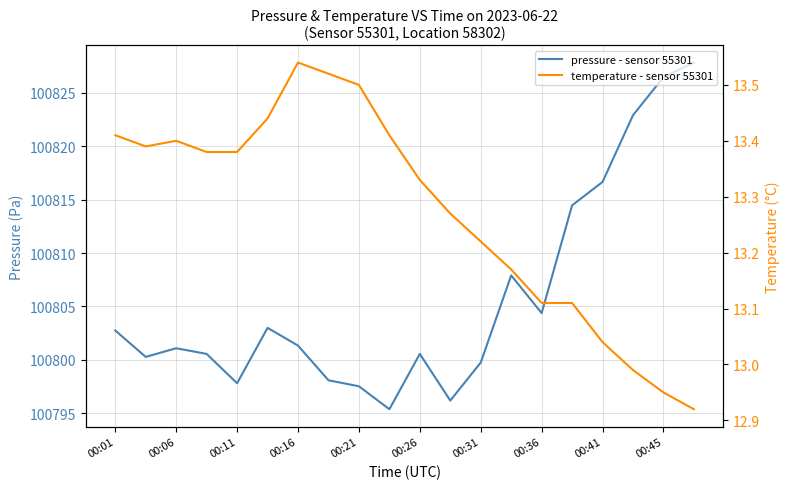

True or false: temperature - sensor 55301 and pressure - sensor 55301 cross at least once.

False